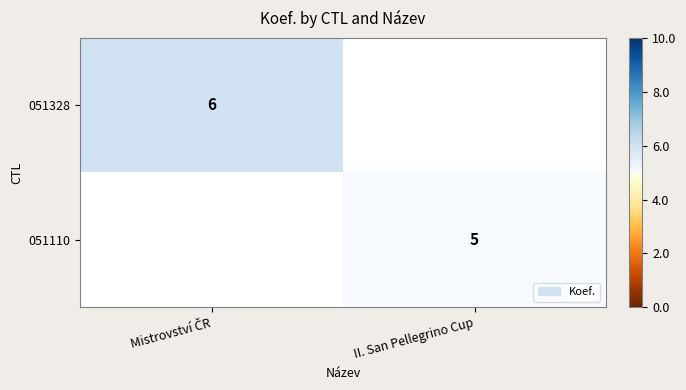

The value of 051110 at II. San Pellegrino Cup is 5. True or false?

True